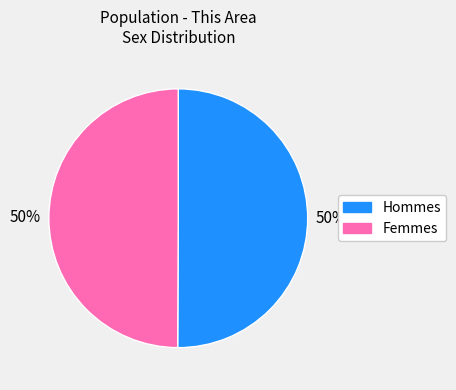

To the nearest percent, what is the average slice percentage?

50%